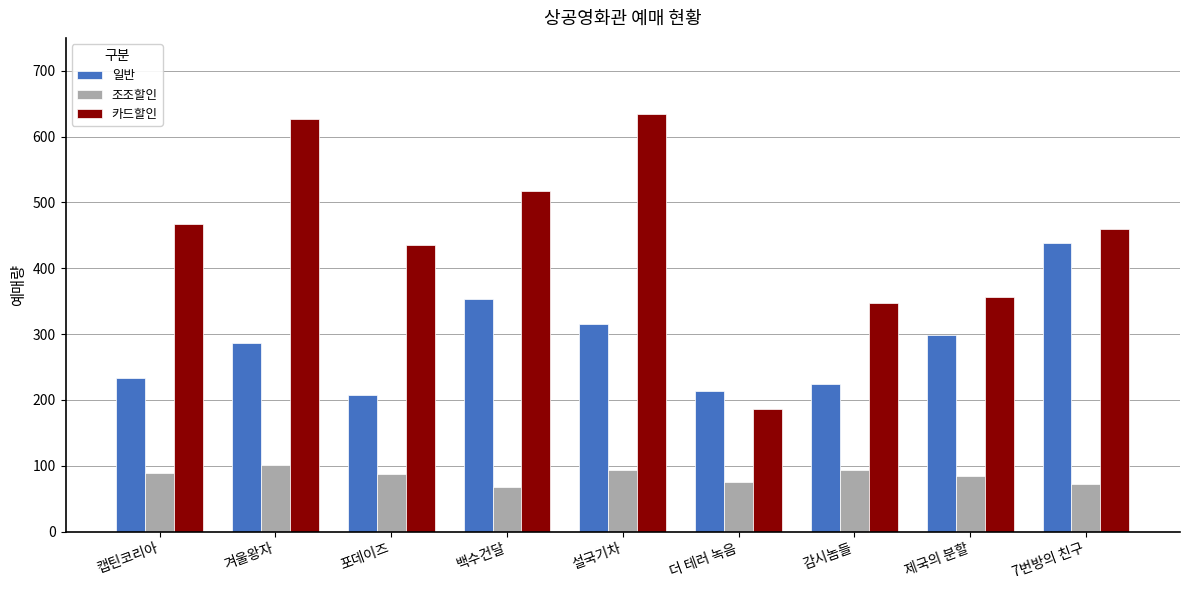

True or false: 카드할인 has a value of 345 at 백수건달.

False